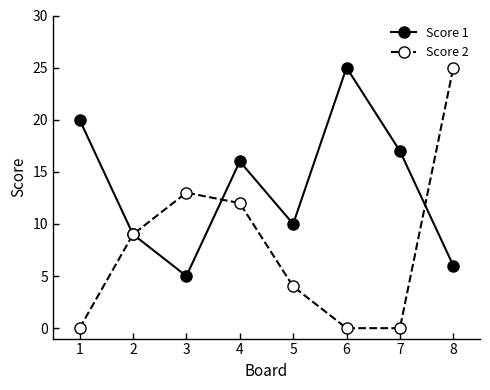

What value does the Score 2 series have at 4?

12